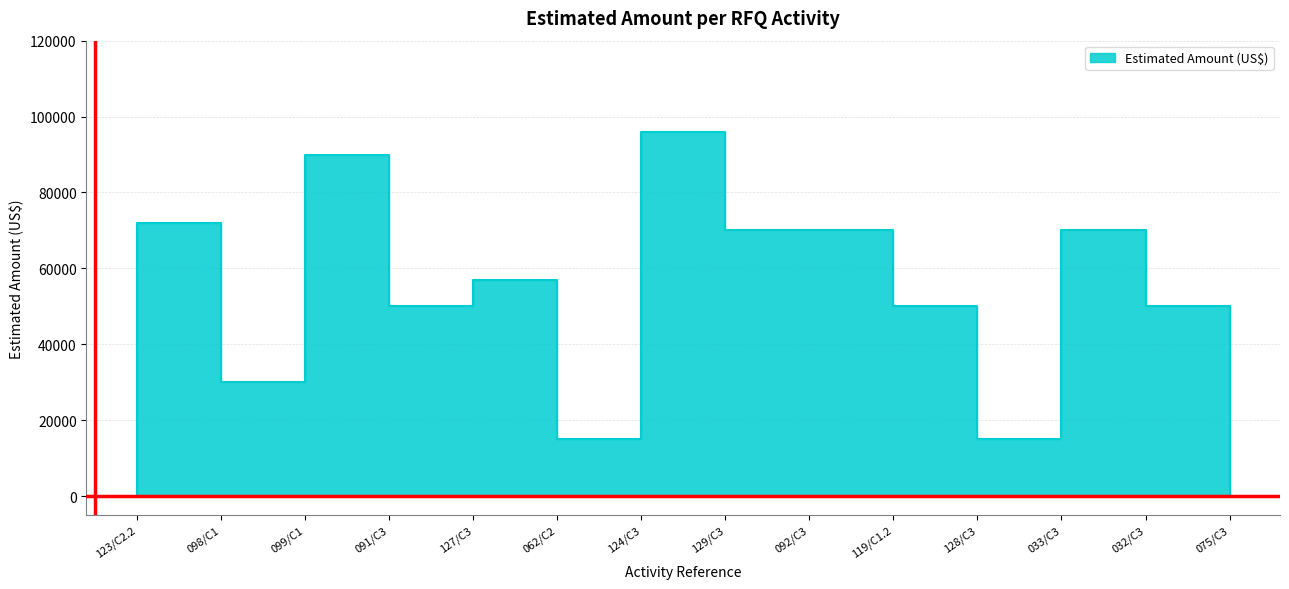

List the labels in order of value, smallest first.

062/C2, 128/C3, 075/C3, 098/C1, 091/C3, 119/C1.2, 032/C3, 127/C3, 092/C3, 033/C3, 129/C3, 123/C2.2, 099/C1, 124/C3